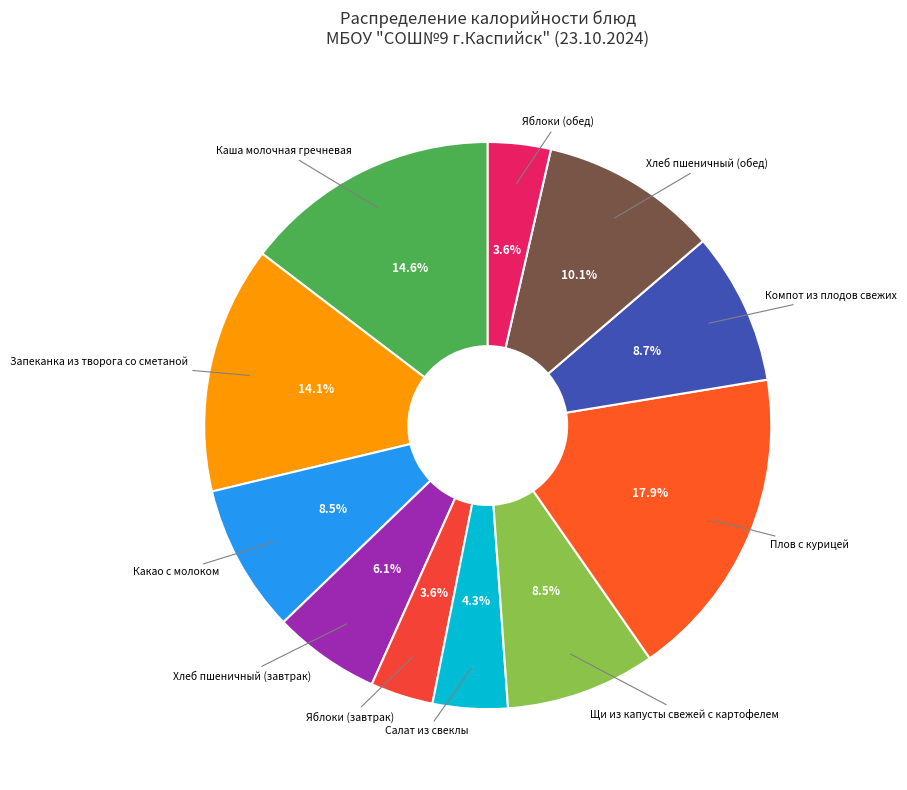

How many segments does this pie chart have?

11